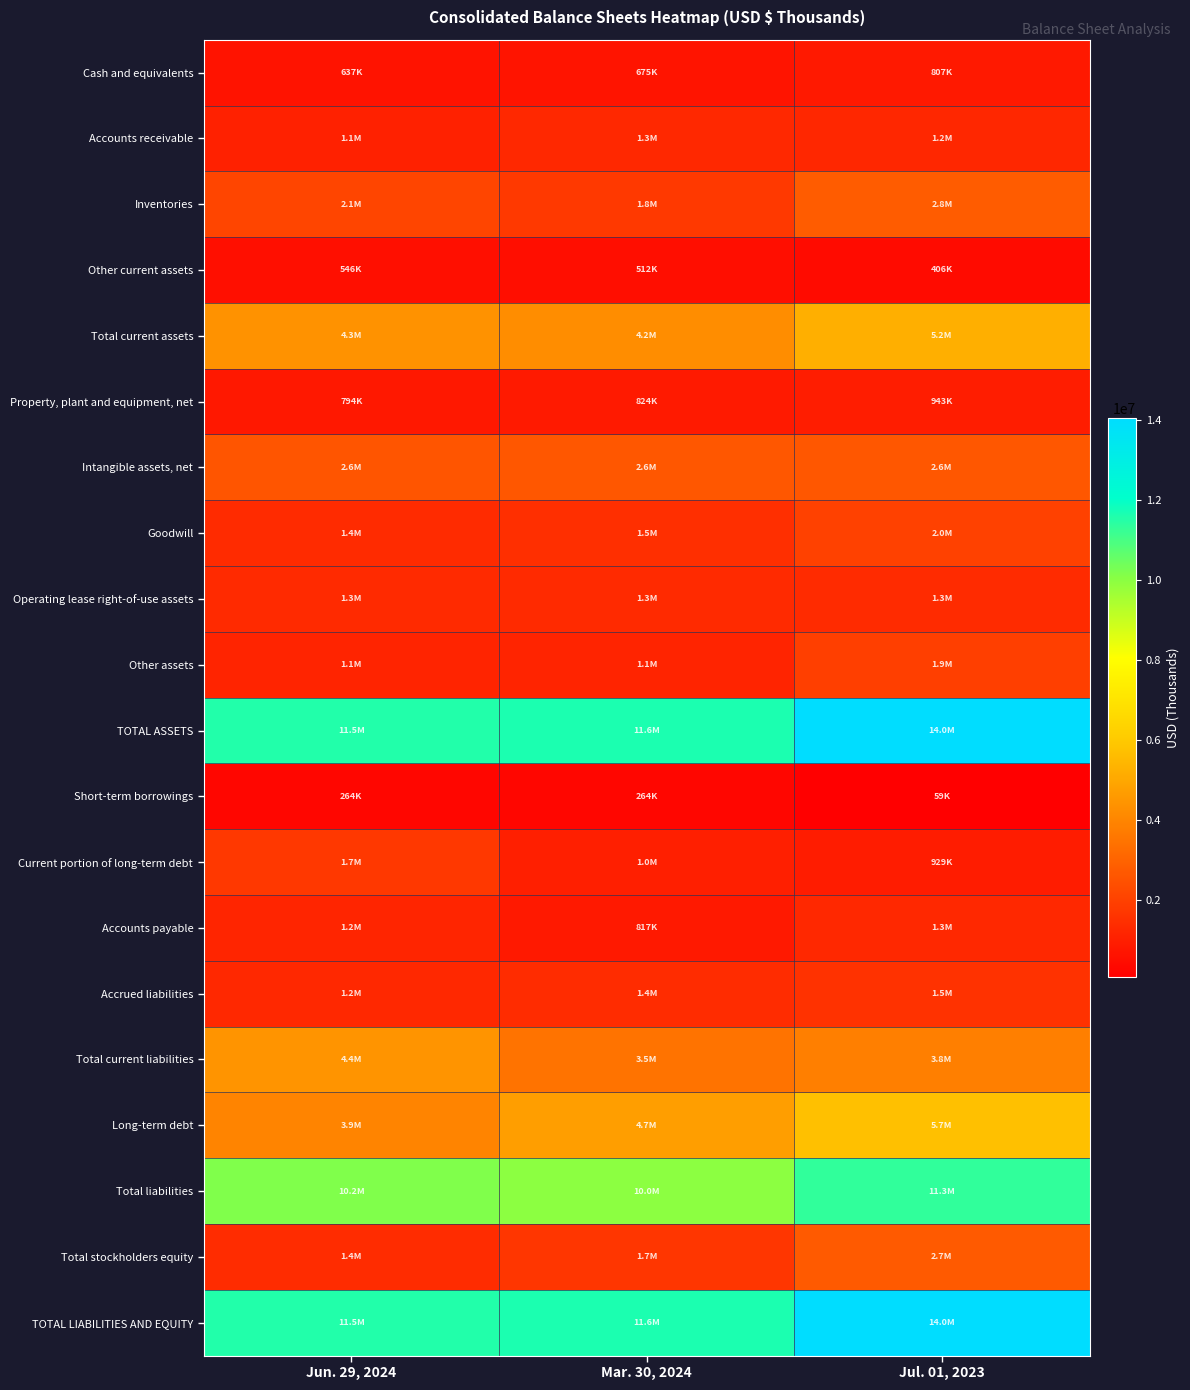

At how many categories does at least one series exceed 12159220?

1